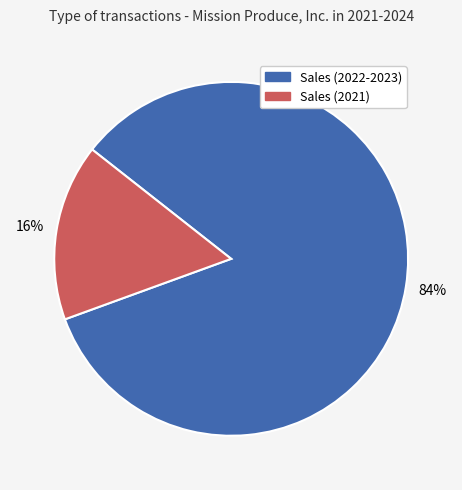

What is the smallest slice in the pie chart?

Sales (2021)